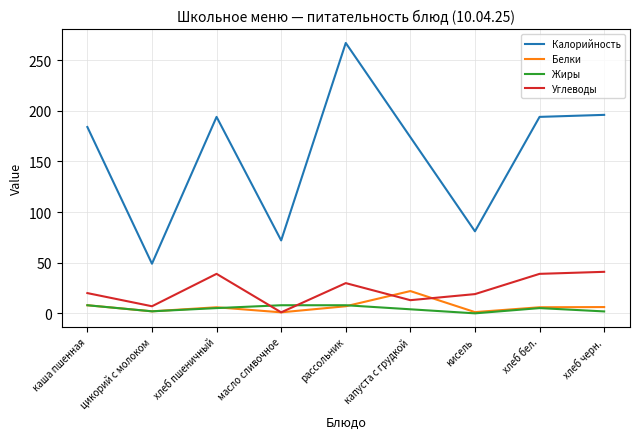

At which category is the sum across all series the highest?

рассольник